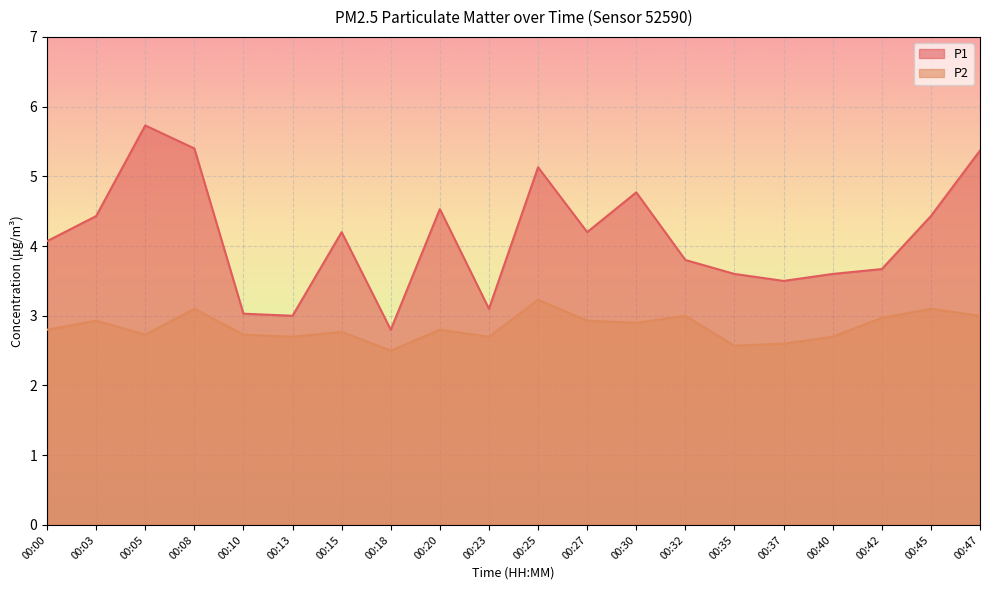

True or false: P2 and P1 intersect in this chart.

False